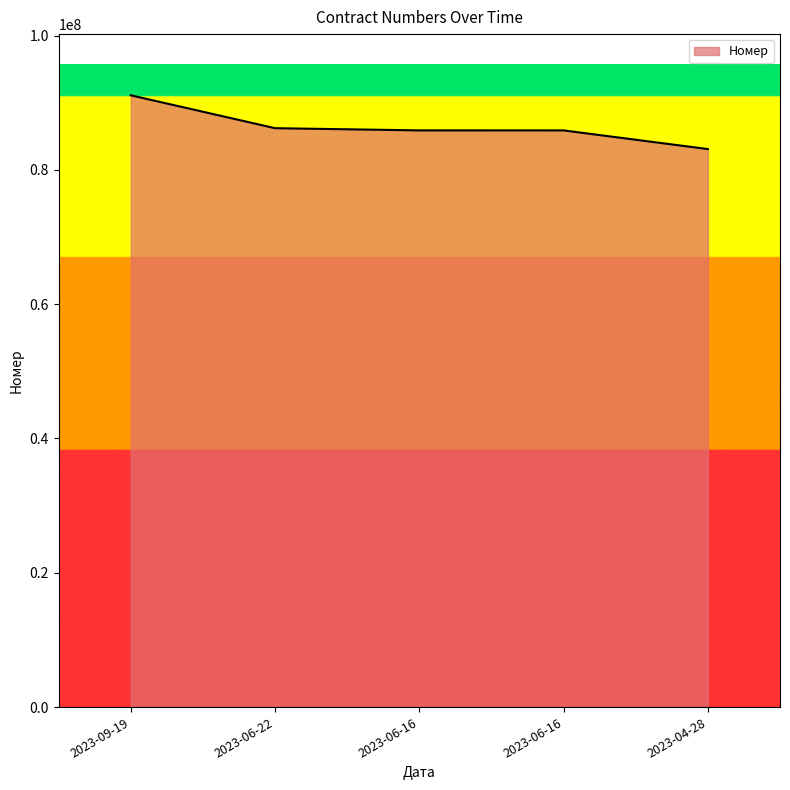

Rank the categories by value from lowest to highest.

2023-04-28, 2023-06-16, 2023-06-16, 2023-06-22, 2023-09-19